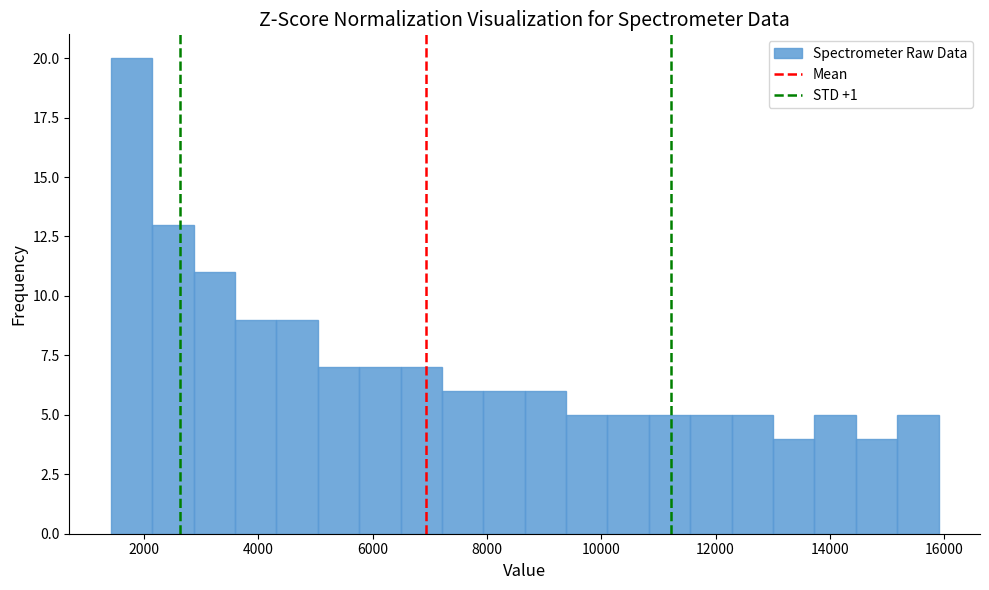

Around what value on the x-axis is the tallest bar? Give the approximate position of its centre, as read against the axis.

1800